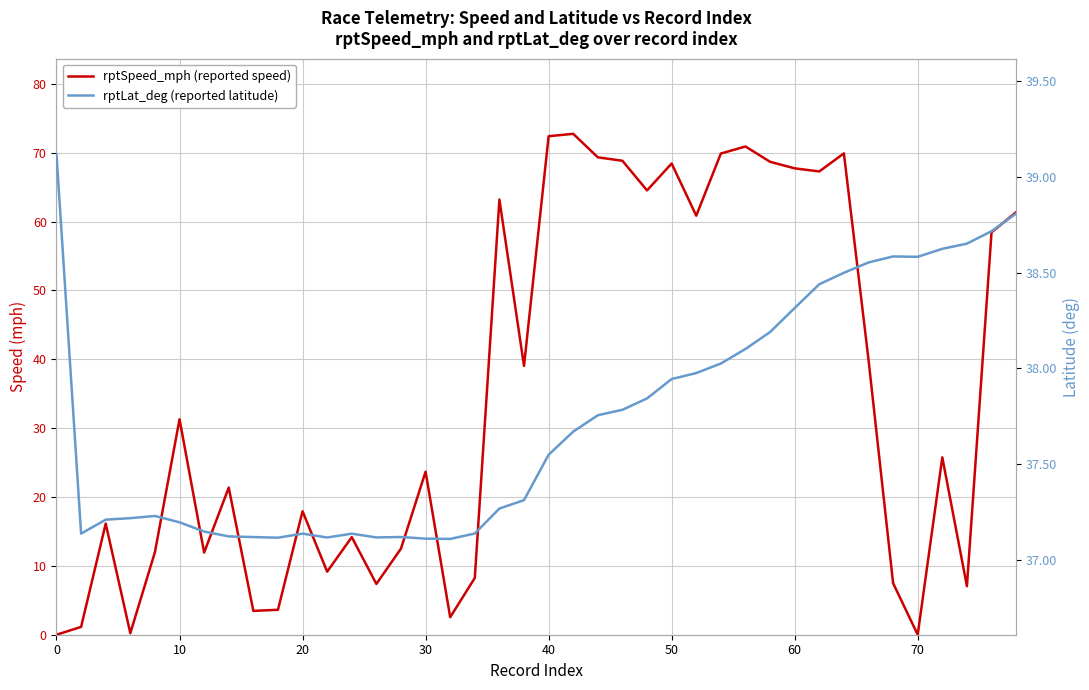

What is the difference between the maximum and minimum values in the rptLat_deg (reported latitude) series?

2.0